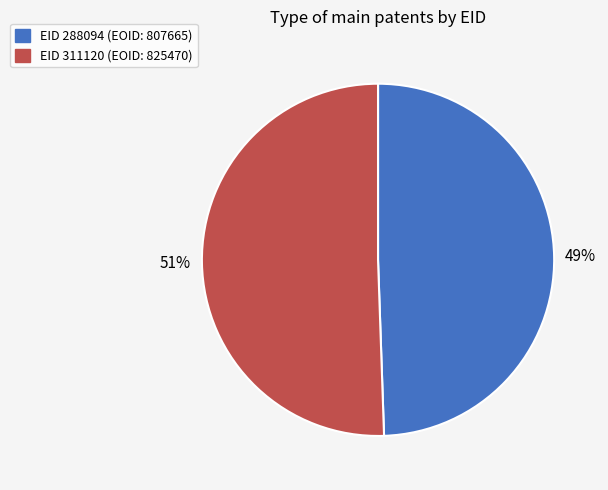

How many segments does this pie chart have?

2